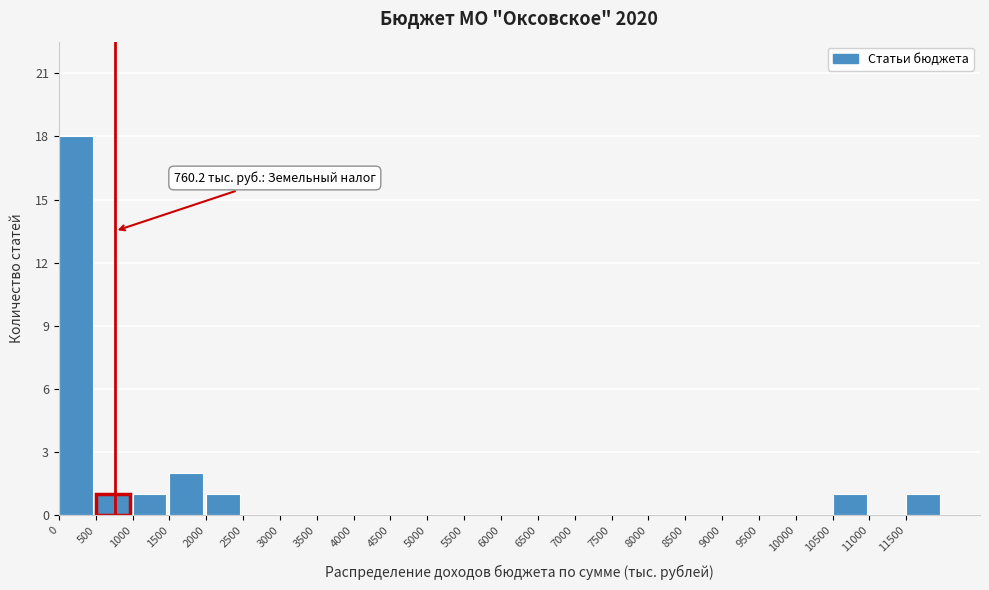

Over which range of the x-axis is the bar tallest?

0 to 500